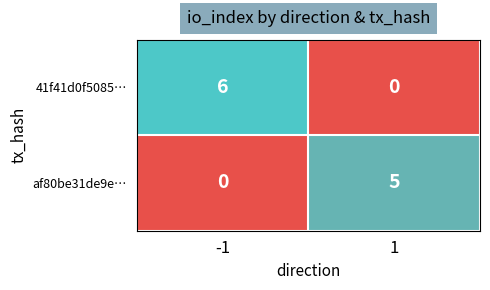

Which series has the largest total across all categories?

41f41d0f5085…